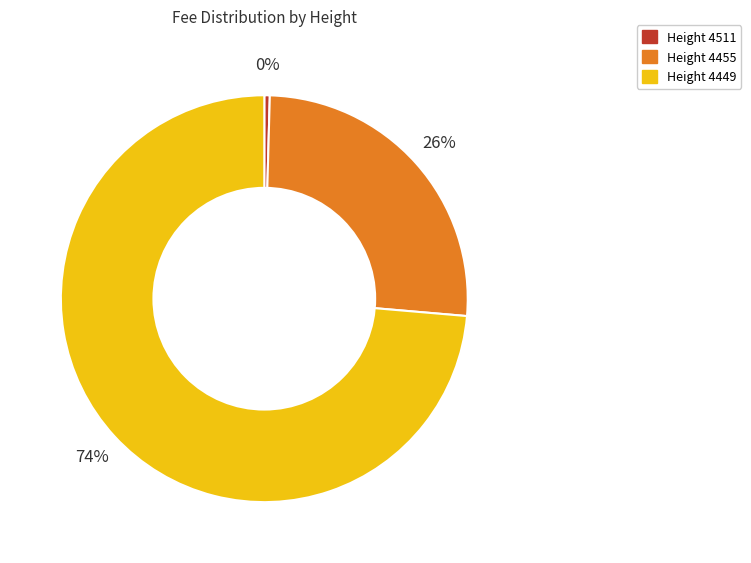

Is the sum of Height 4511 and Height 4455 greater than half?

No